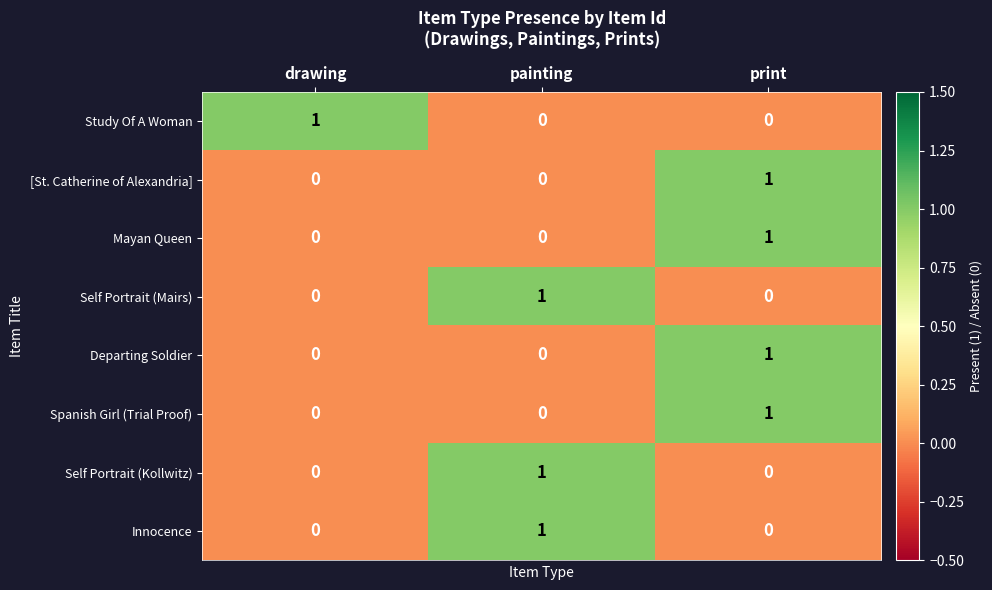

At how many categories does at least one series exceed 0?

3